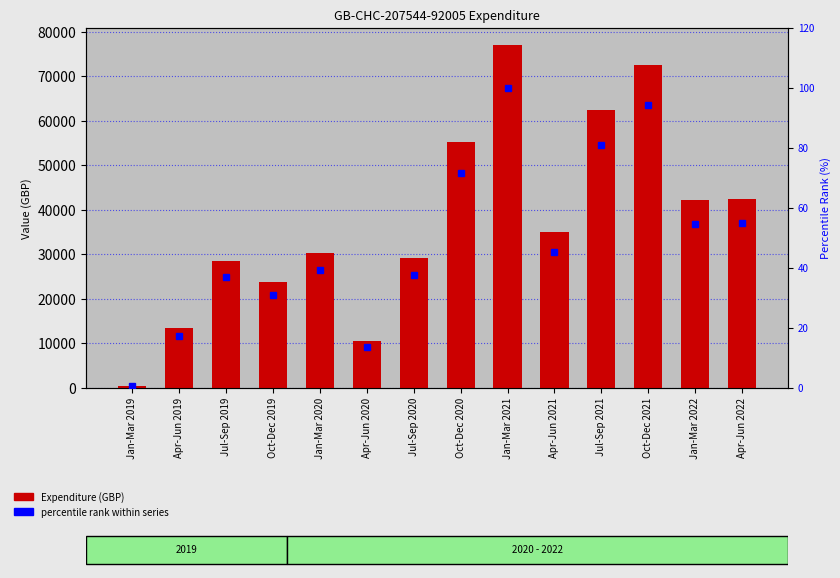

Rank the categories by percentile rank within series value from highest to lowest.

Jan-Mar 2021, Oct-Dec 2021, Jul-Sep 2021, Oct-Dec 2020, Apr-Jun 2022, Jan-Mar 2022, Apr-Jun 2021, Jan-Mar 2020, Jul-Sep 2020, Jul-Sep 2019, Oct-Dec 2019, Apr-Jun 2019, Apr-Jun 2020, Jan-Mar 2019